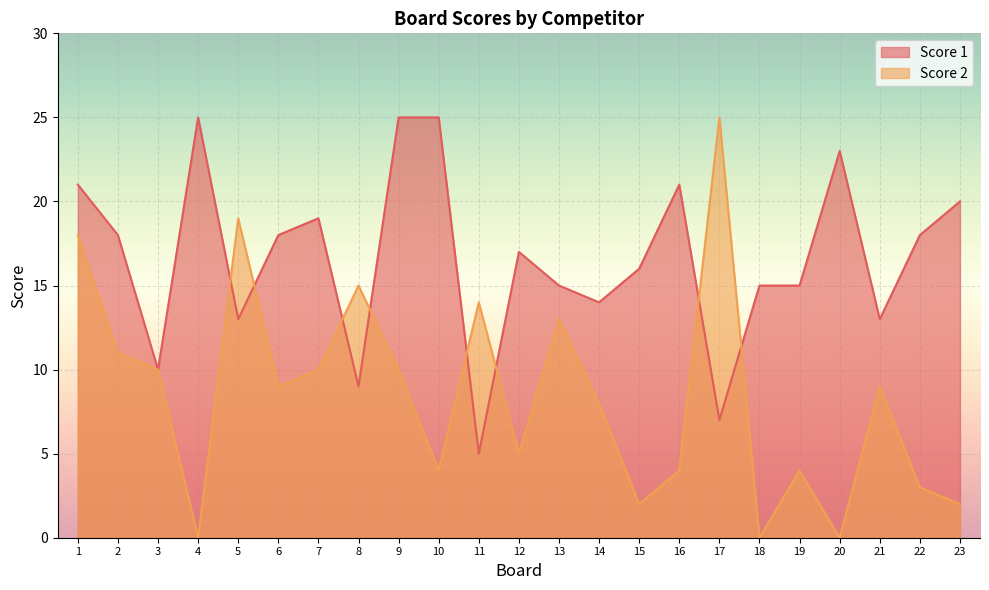

Between 13 and 18, which series saw the biggest shift?

Score 2